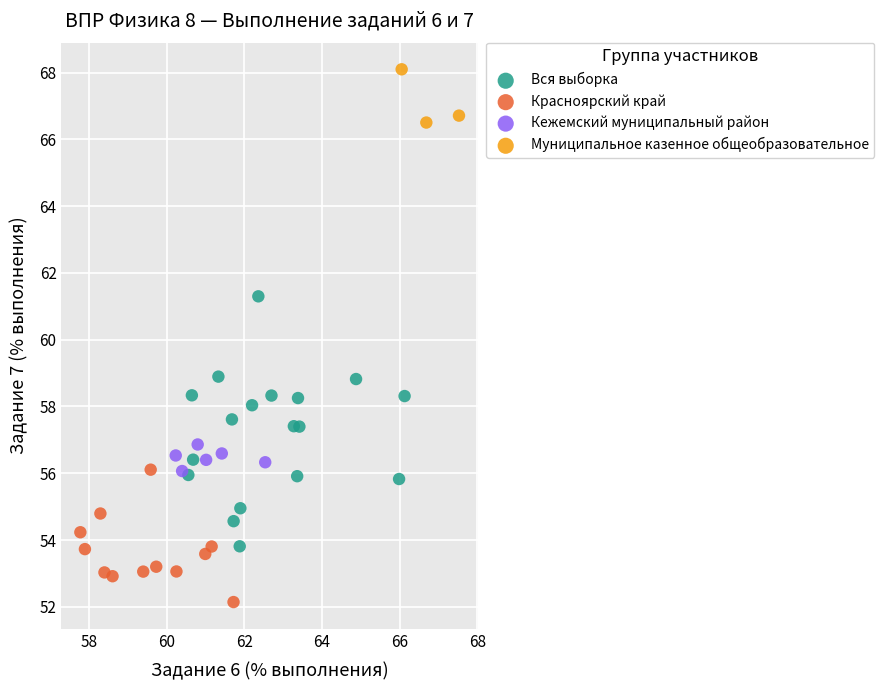

What are all the series names shown in the legend?

Вся выборка, Красноярский край, Кежемский муниципальный район, Муниципальное казенное общеобразовательное